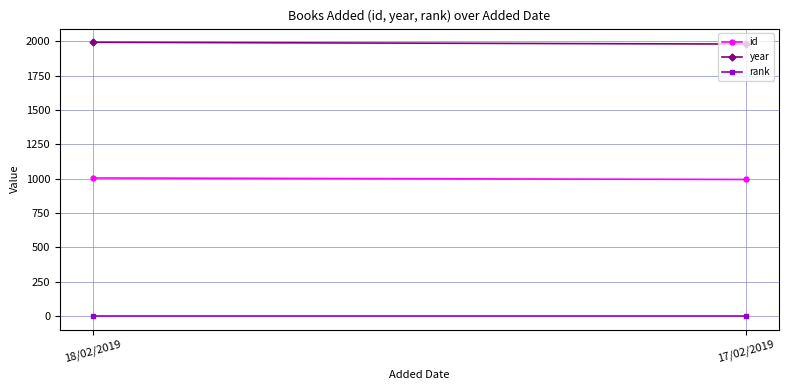

Is it true that id equals 220 at 18/02/2019?

False